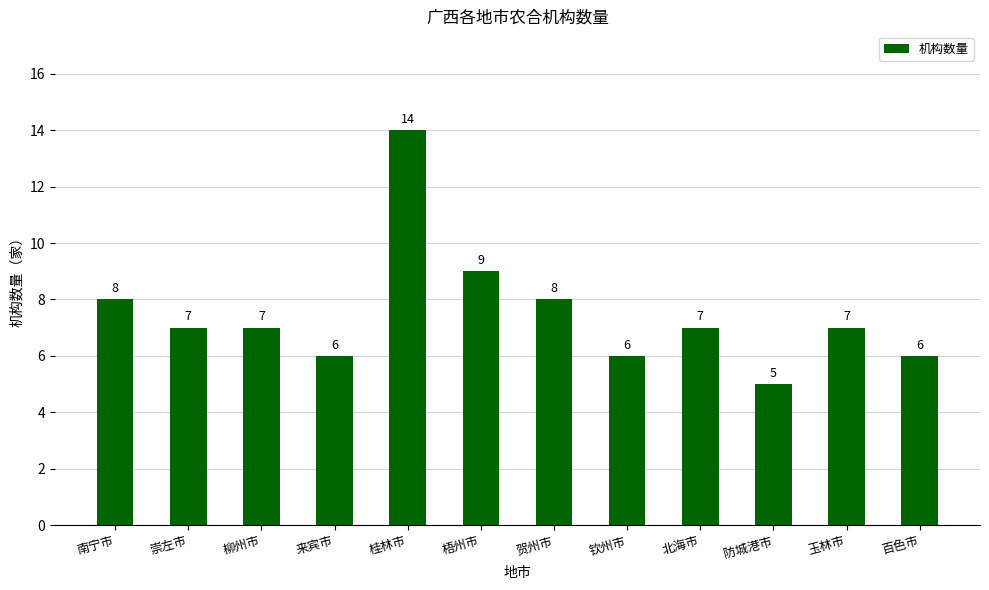

What is the smallest value displayed?

5